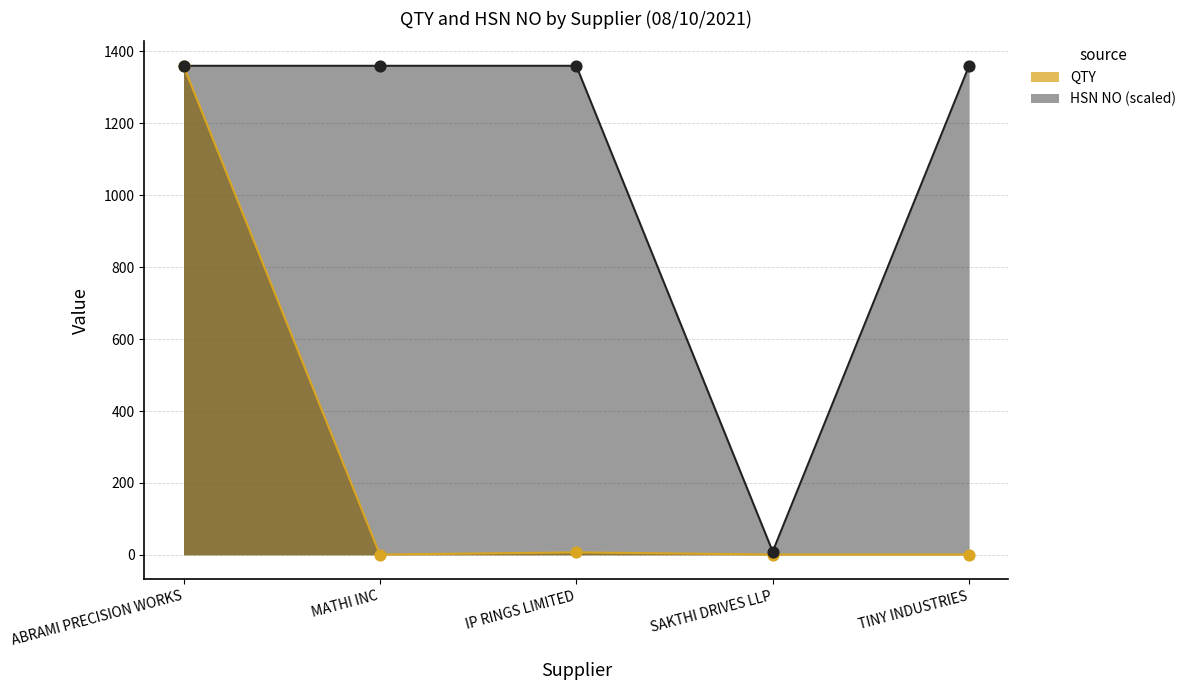

At which category is the sum across all series the highest?

ABRAMI PRECISION WORKS